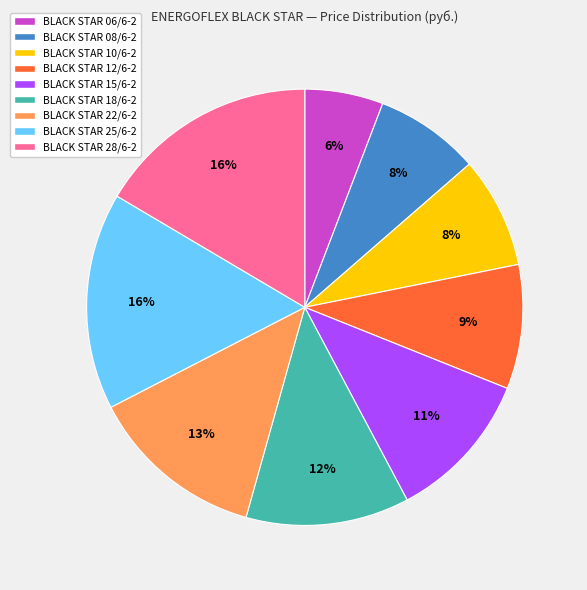

Which has a higher value, BLACK STAR 28/6-2 or BLACK STAR 22/6-2?

BLACK STAR 28/6-2